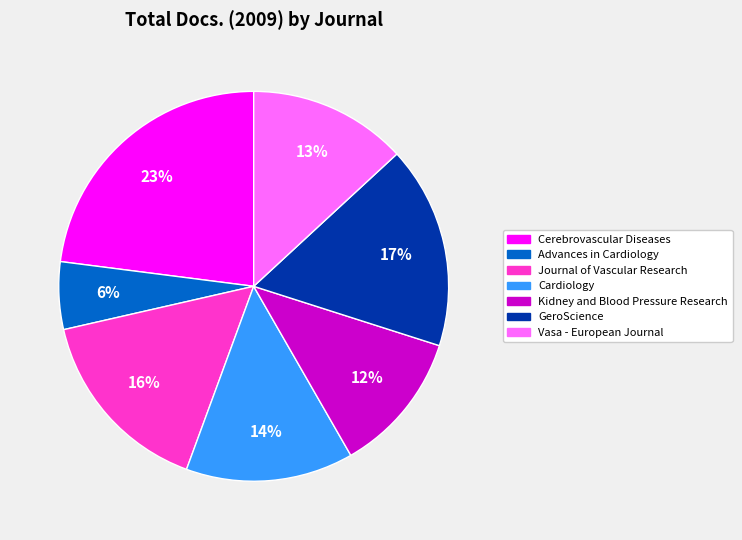

What is the largest slice in the pie chart?

Cerebrovascular Diseases